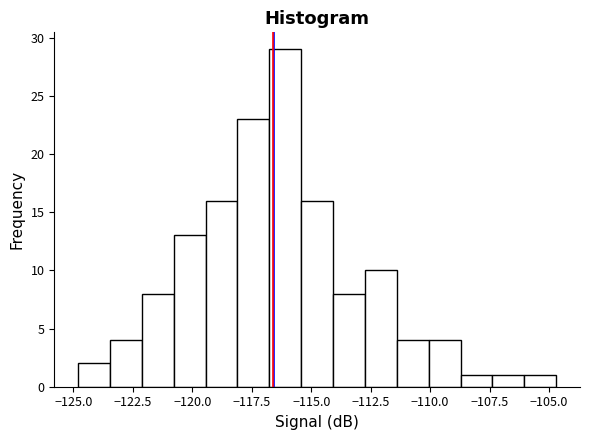

Read against the x-axis, roughly where is the centre of the tallest bar?

-116.0